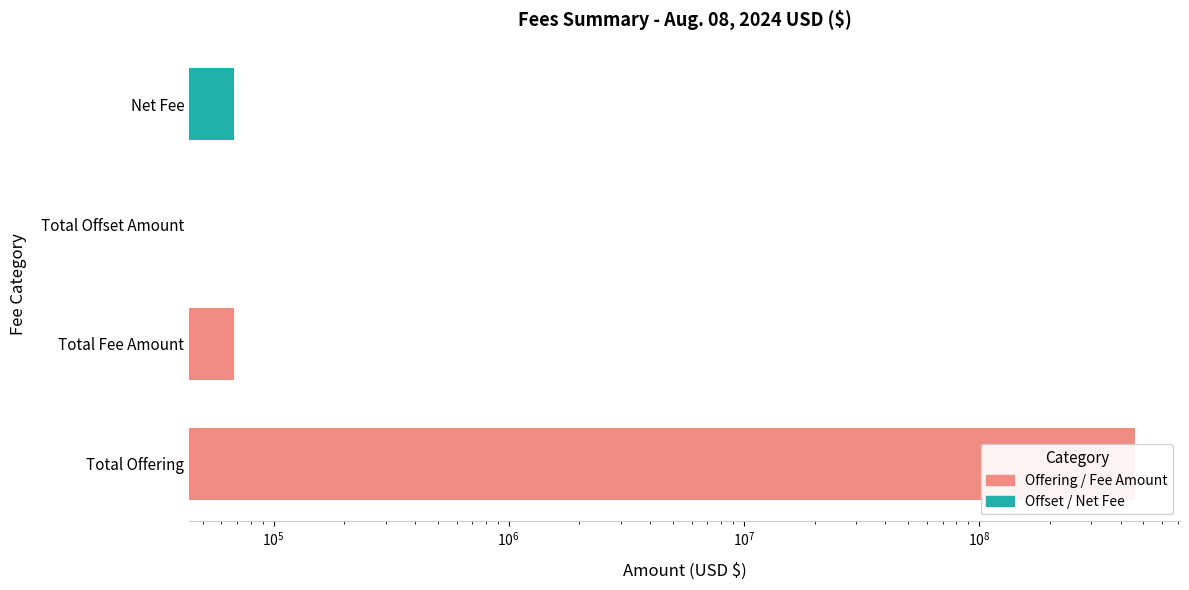

The value at Total Offset Amount is 272253039.2. True or false?

False